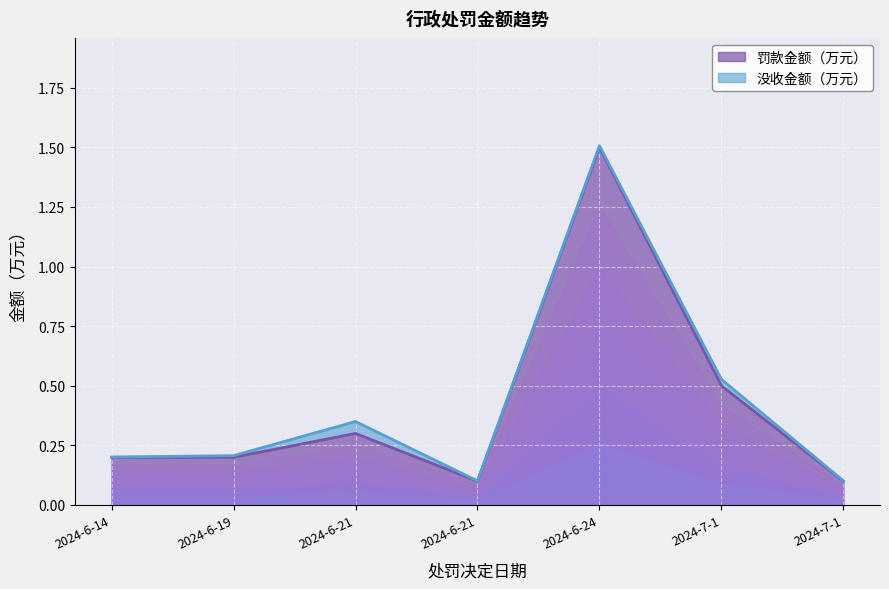

What is the ratio of the value at 2024-6-21 to the value at 2024-6-24?

0.2